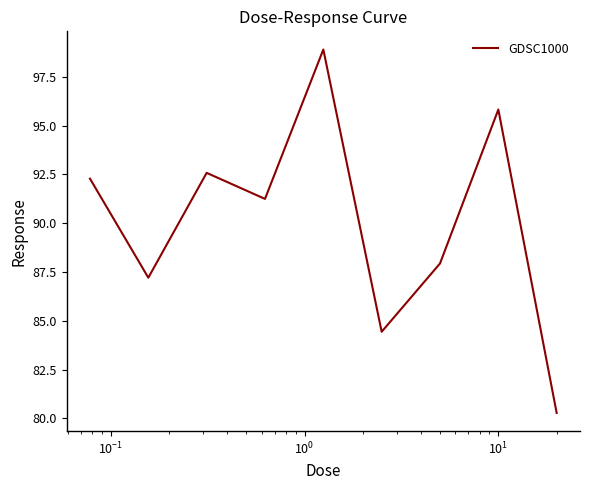

What is the greatest value displayed?

98.9